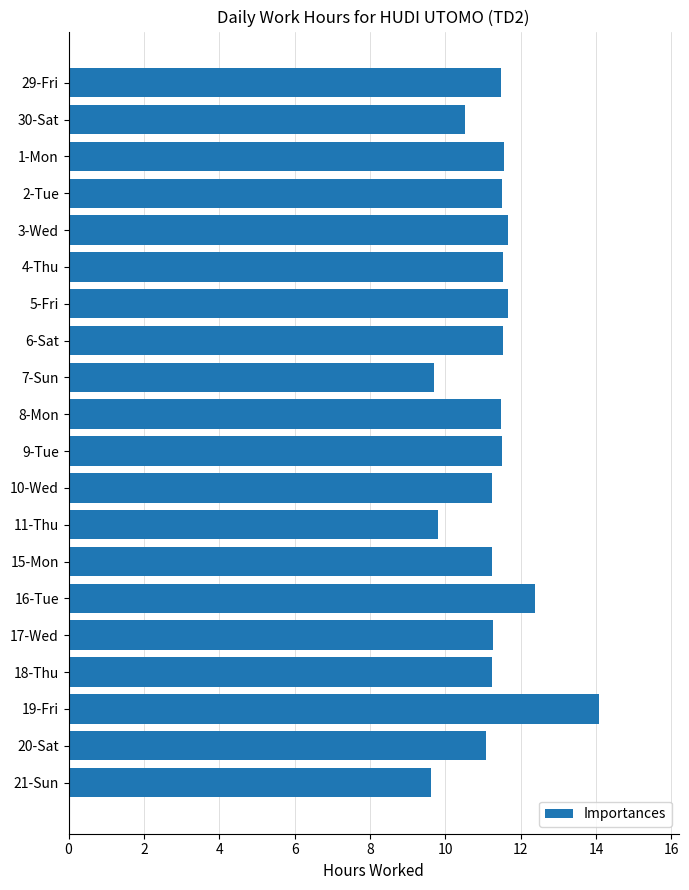

At which category does the chart reach its peak across all series?

19-Fri